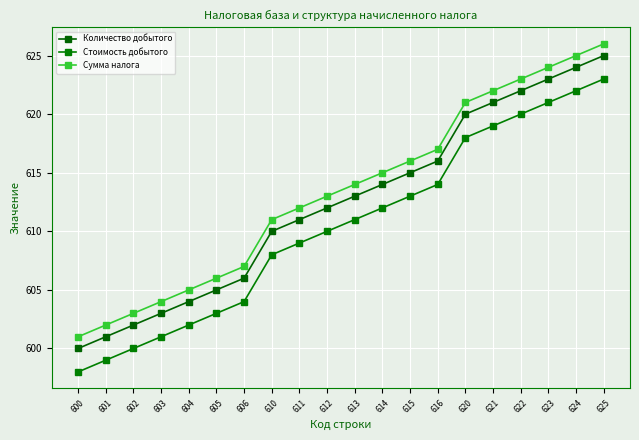

What is the value of the Стоимость добытого point at the 16th from the left?

619